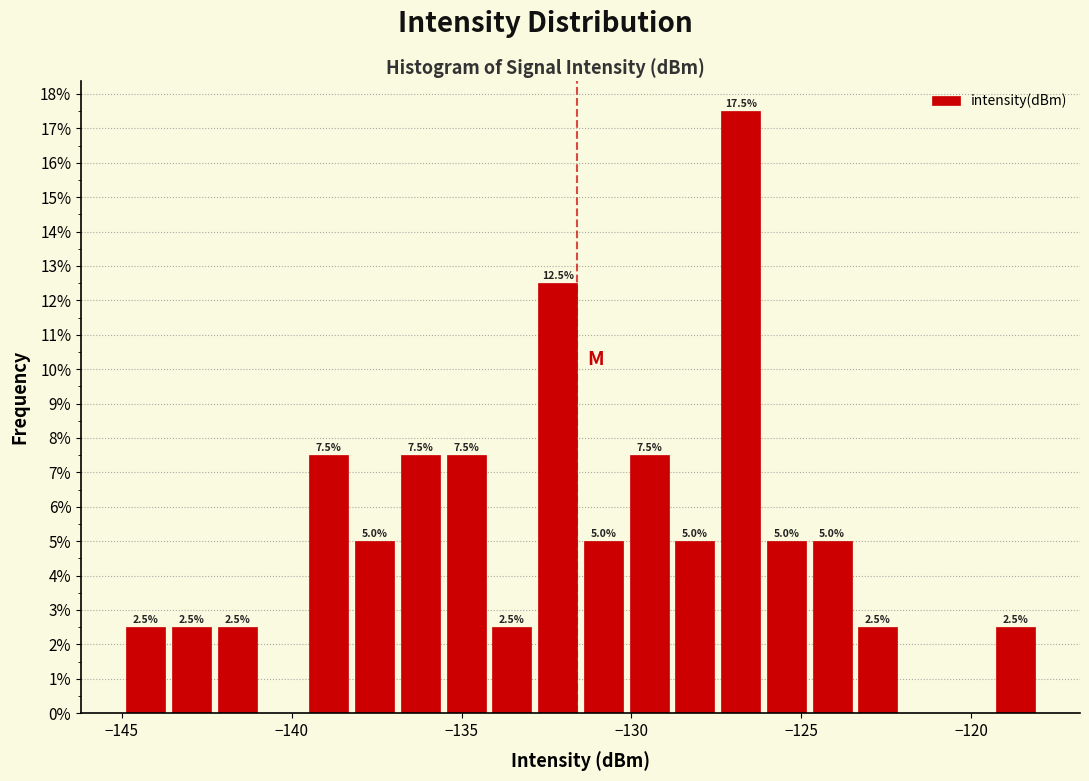

Read against the x-axis, roughly where is the centre of the tallest bar?

-127.0